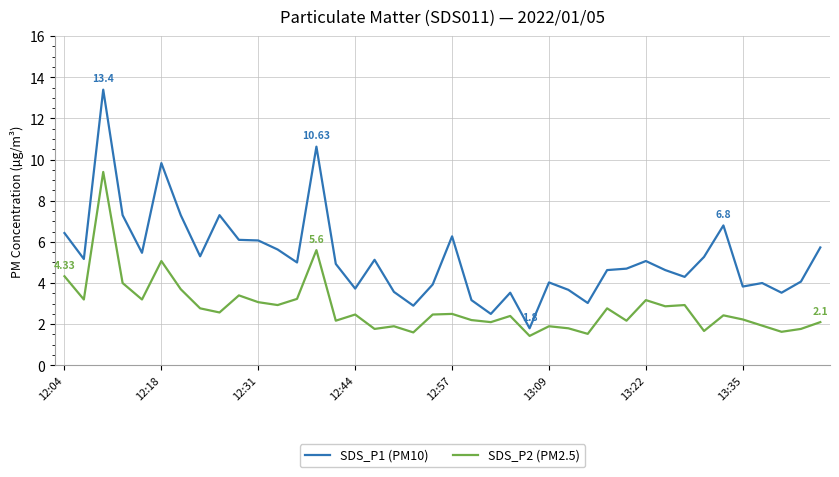

What is the difference between the second highest and second lowest values in the SDS_P1 (PM10) series?

8.1